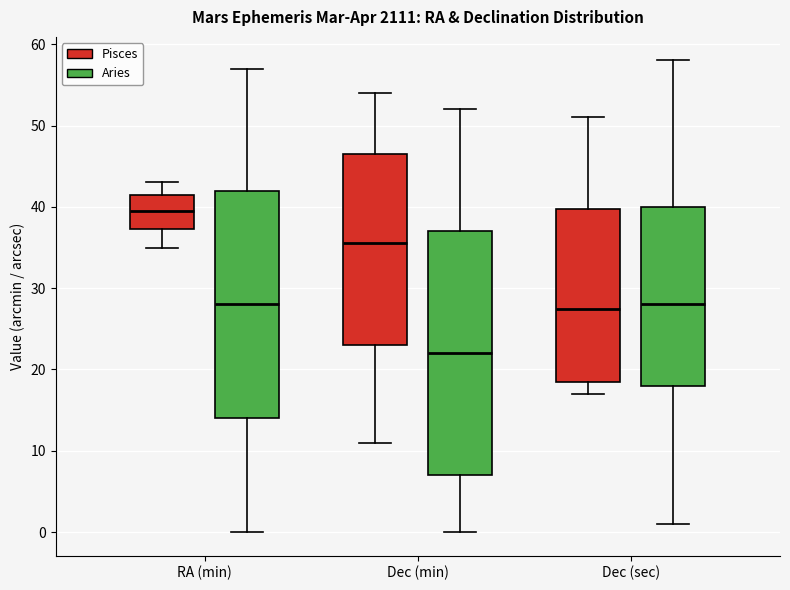

Reading left to right, transcribe this box plot: for each box, give where its median line is, the range the box spans, and where its two whiskers end, as read against the y-axis. The values are not printed on the chart, so give them approximately, as read against the axis.

RA (min) (Pisces): median 40, box 37 to 42, whiskers 35 to 43
RA (min) (Aries): median 28, box 14 to 42, whiskers 0 to 57
Dec (min) (Pisces): median 36, box 23 to 47, whiskers 11 to 54
Dec (min) (Aries): median 22, box 7 to 37, whiskers 0 to 52
Dec (sec) (Pisces): median 28, box 19 to 40, whiskers 17 to 51
Dec (sec) (Aries): median 28, box 18 to 40, whiskers 1 to 58